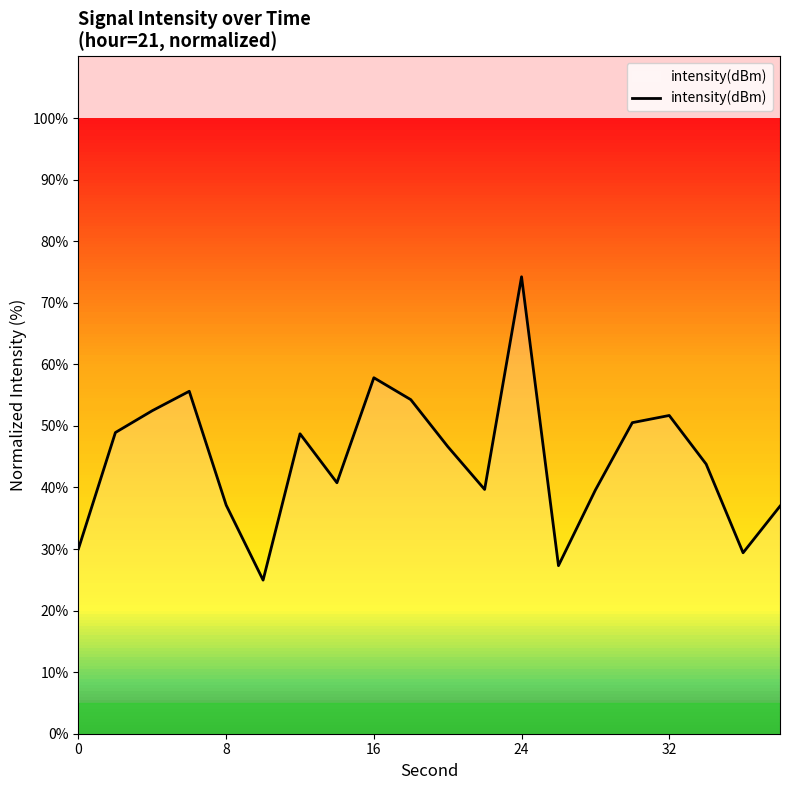

What is the difference between the maximum and minimum values?

49.3